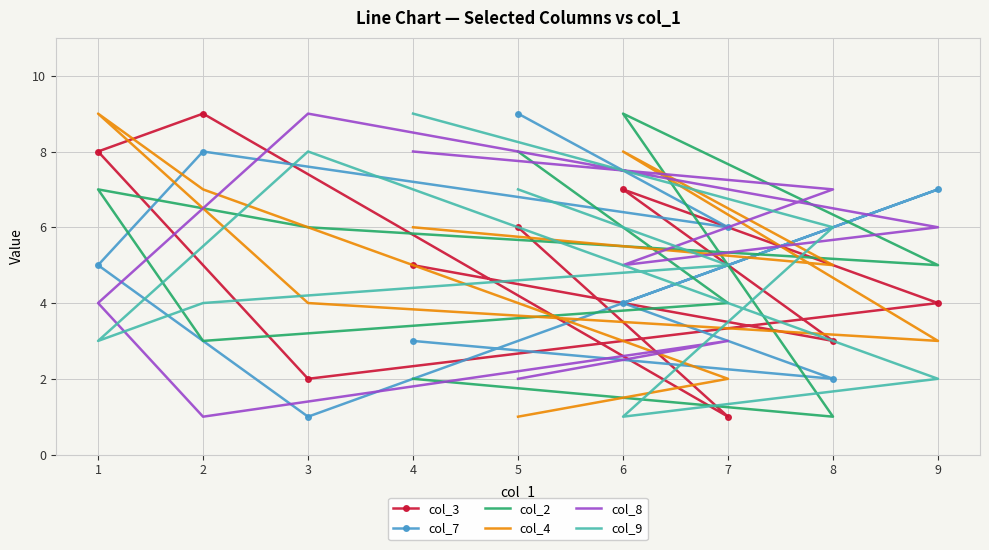

The value of col_9 at 2 is 2. True or false?

False